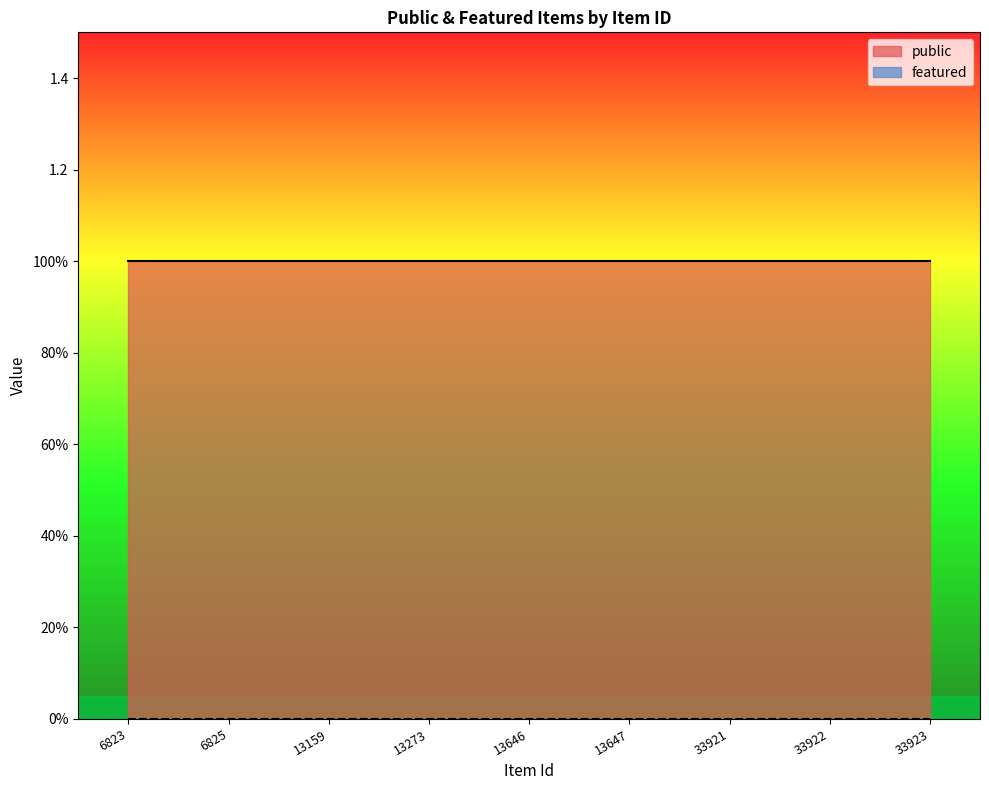

Which category has the lowest value across all series?

6823